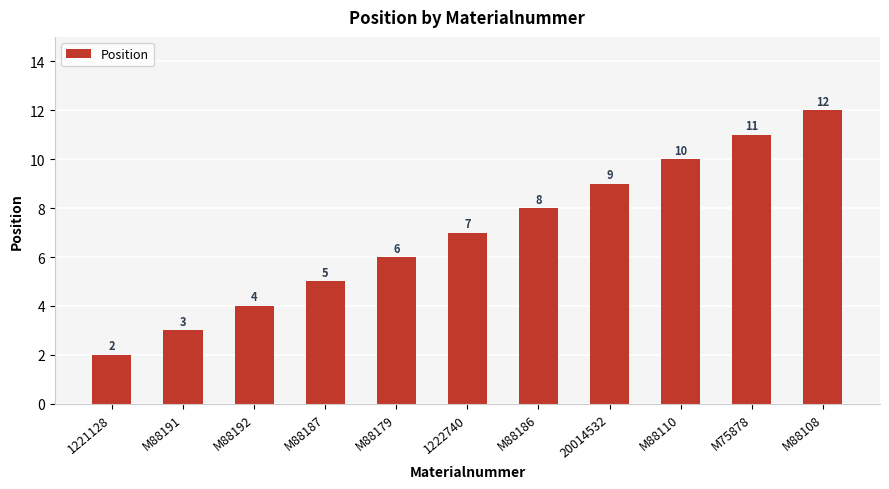

What is the average value?

7